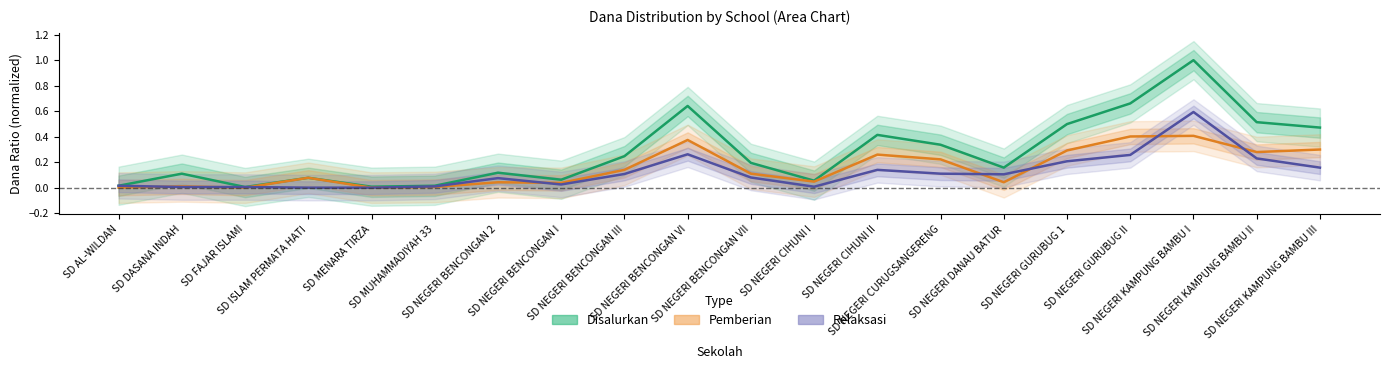

What is the spread (max minus min) of values at SD ISLAM PERMATA HATI?

0.1